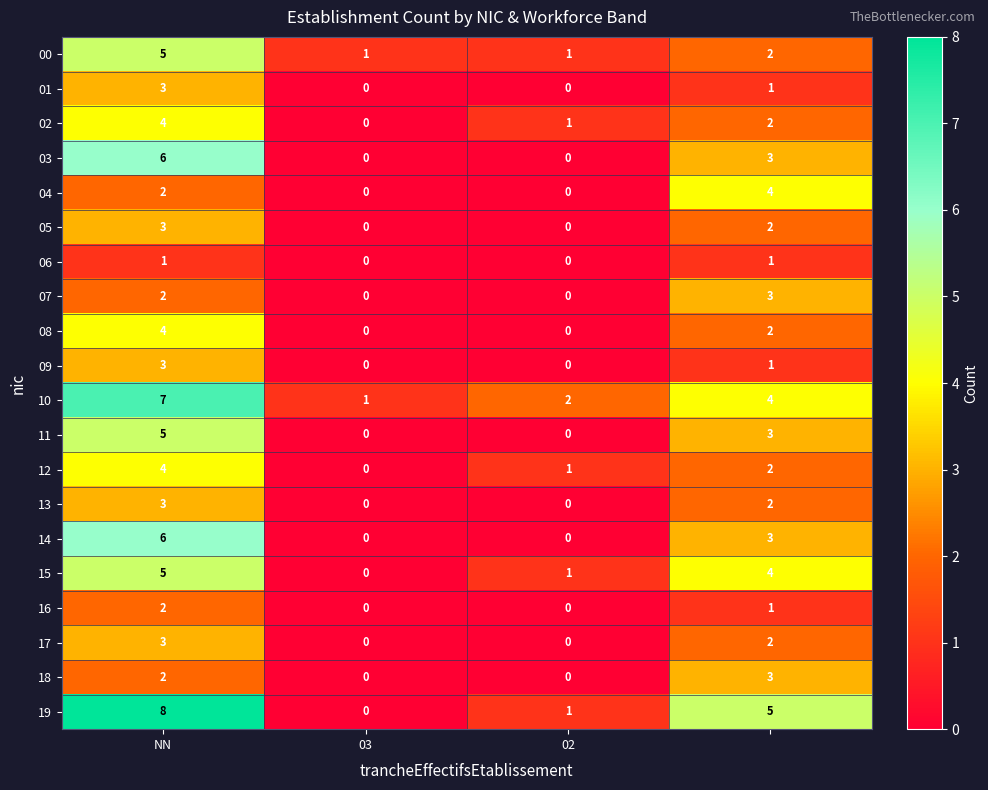

What is the maximum value for 08?

4